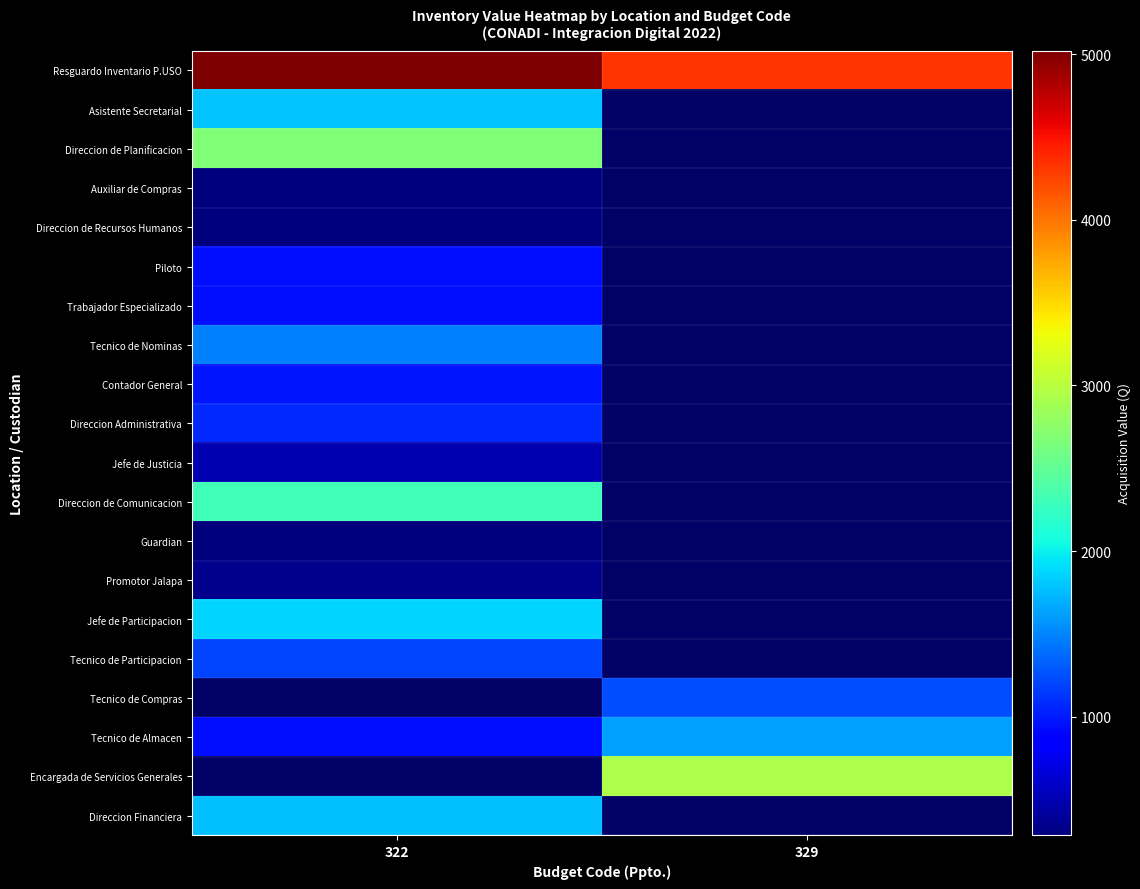

What is the greatest value displayed?

5020.0